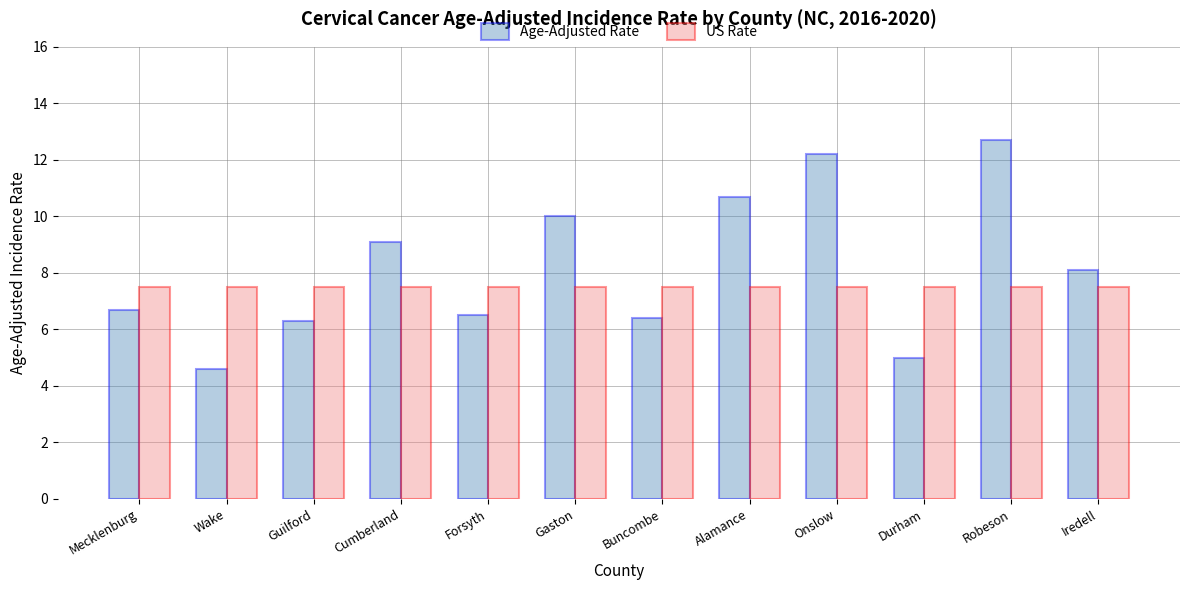

True or false: US Rate has a value of 7.5 at Forsyth.

True